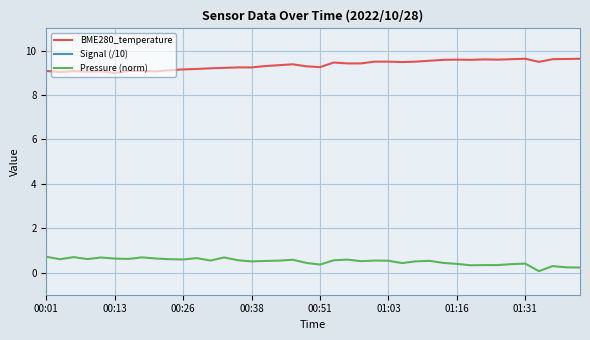

Does the chart display data point markers on the line(s)?

No